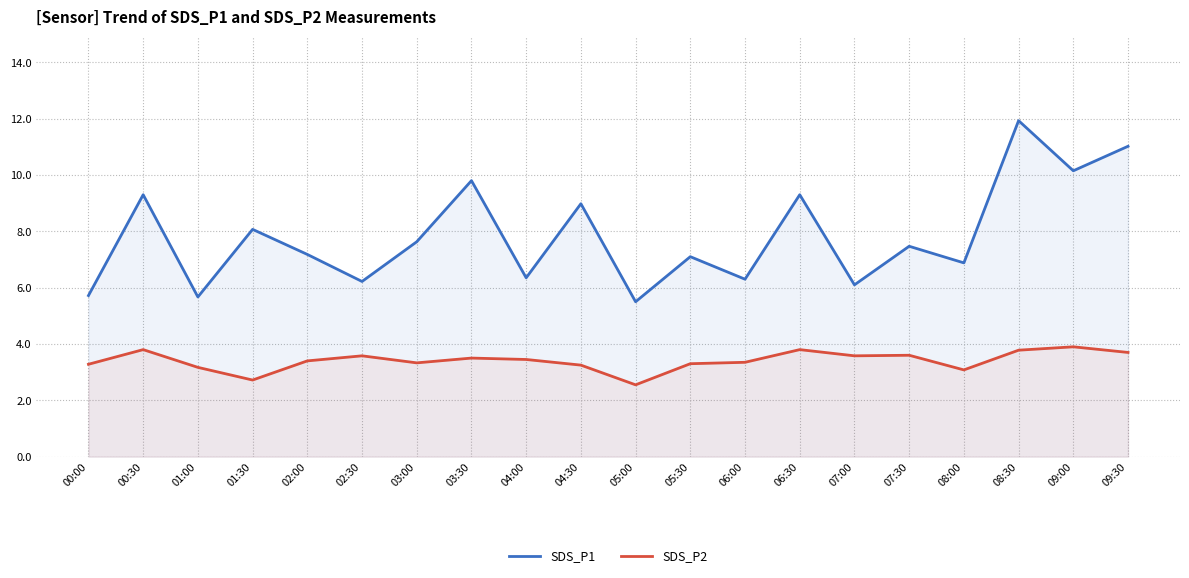

True or false: SDS_P1 and SDS_P2 cross at least once.

False